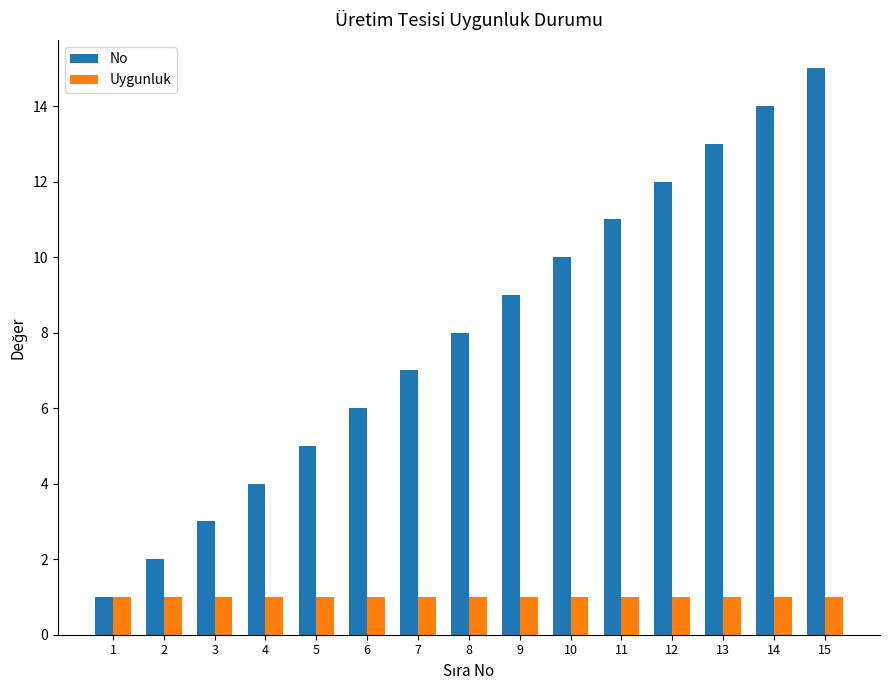

Between 5 and 8, which series saw the biggest shift?

No